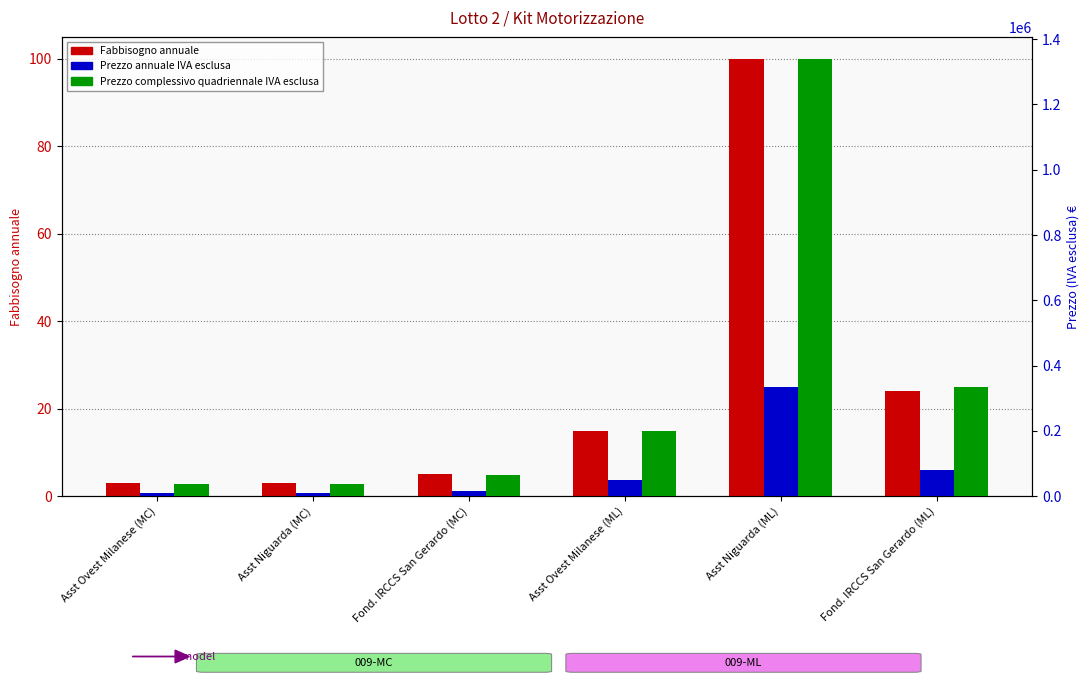

What is the difference between the maximum and minimum values in the Prezzo annuale IVA esclusa series?

326000